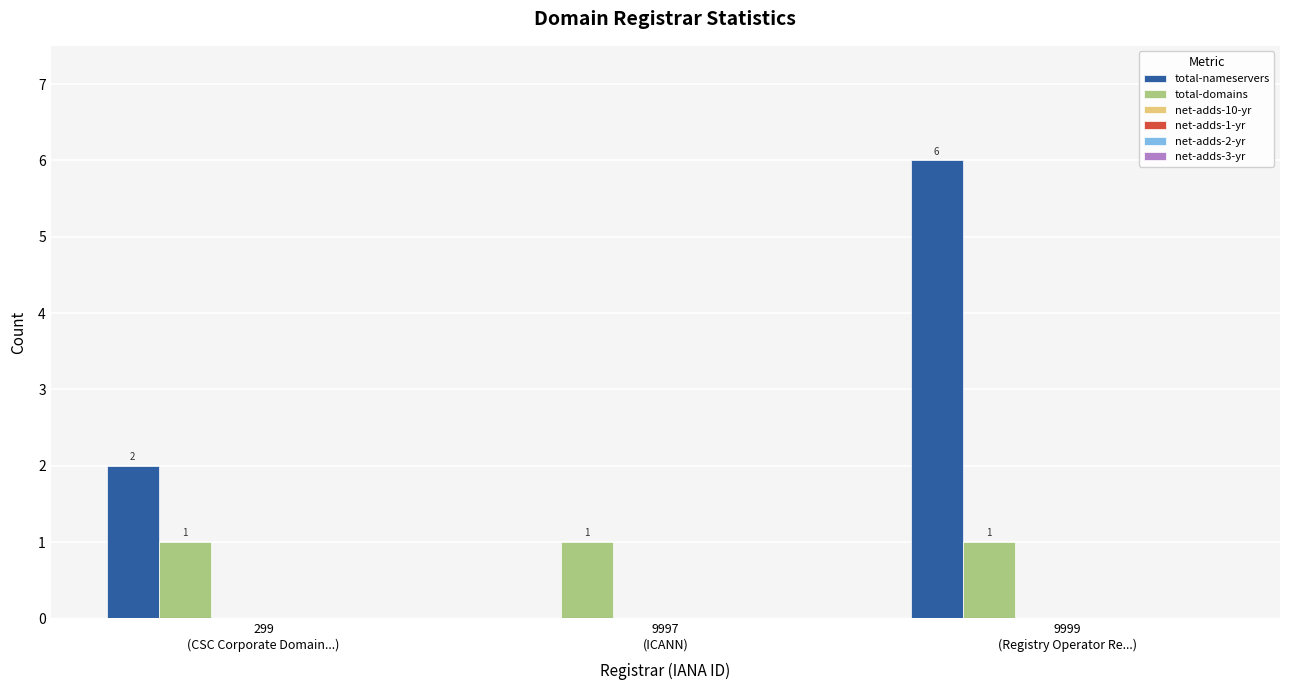

How many groups of bars are there?

3